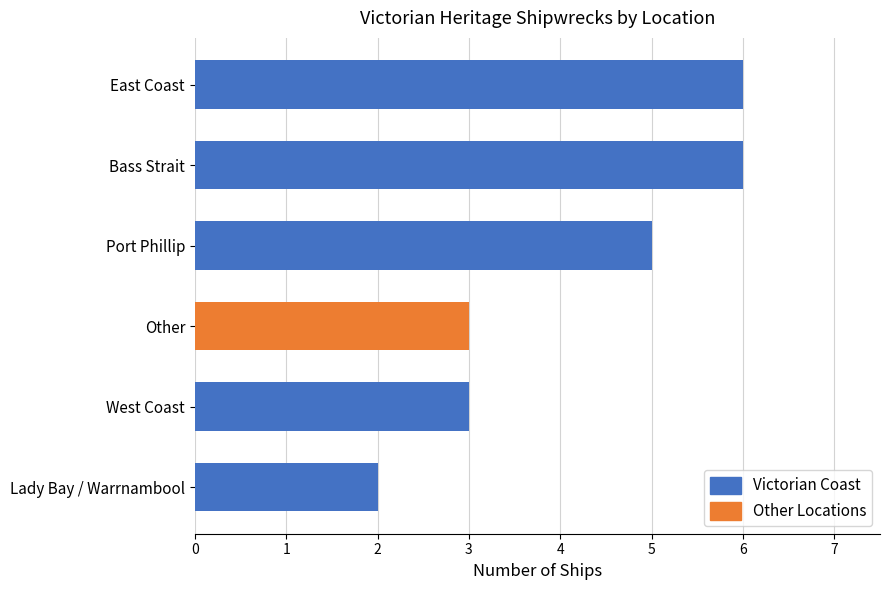

What value does the data have at West Coast?

3